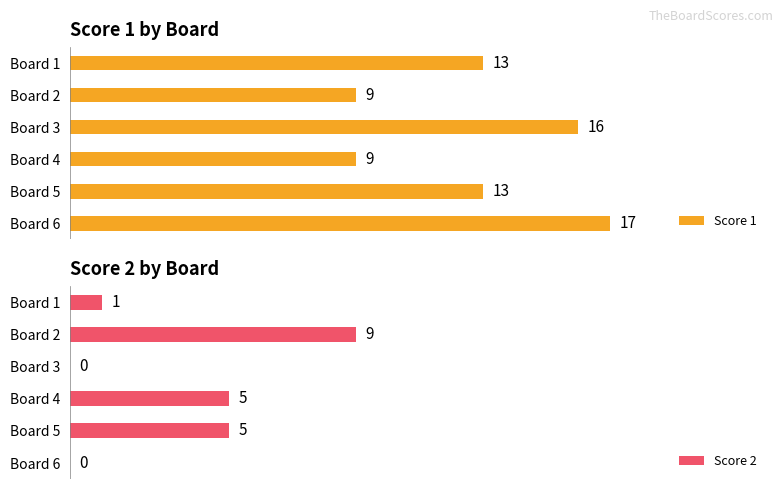

How many data points in Score 1 are above 13?

2